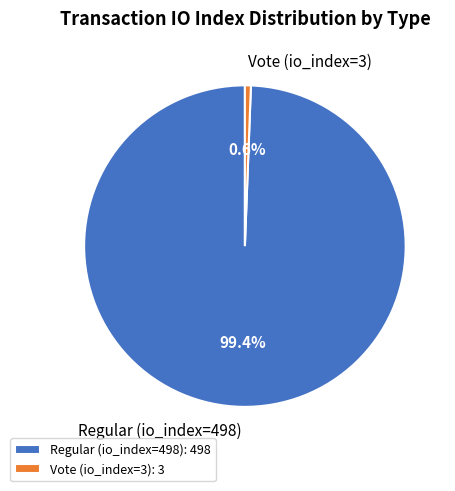

To the nearest percent, what is the difference between the largest and smallest slice percentages?

99%